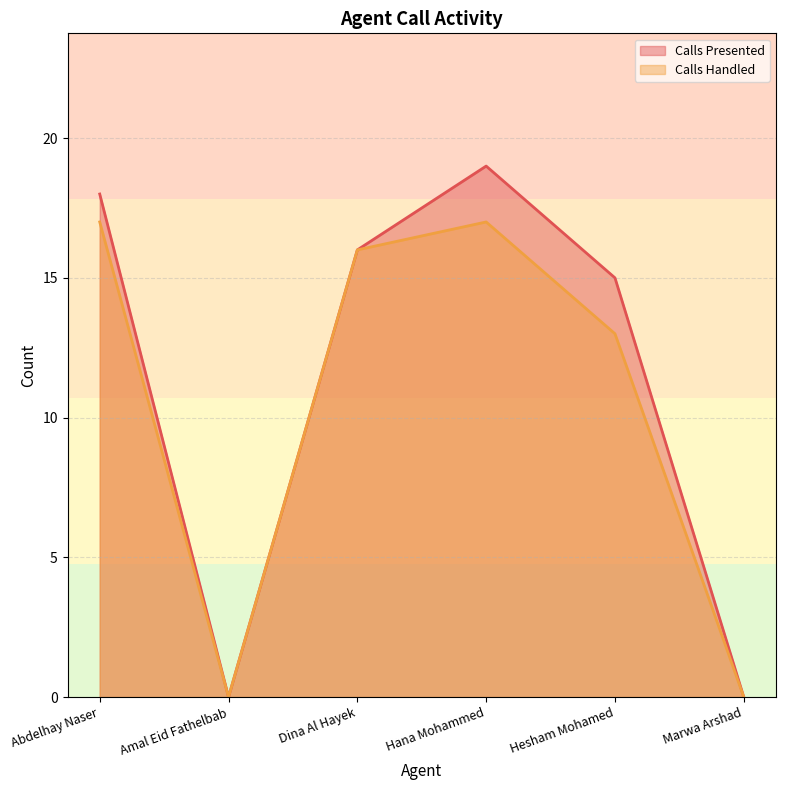

Where is the first local minimum for Calls Handled?

Amal Eid Fathelbab